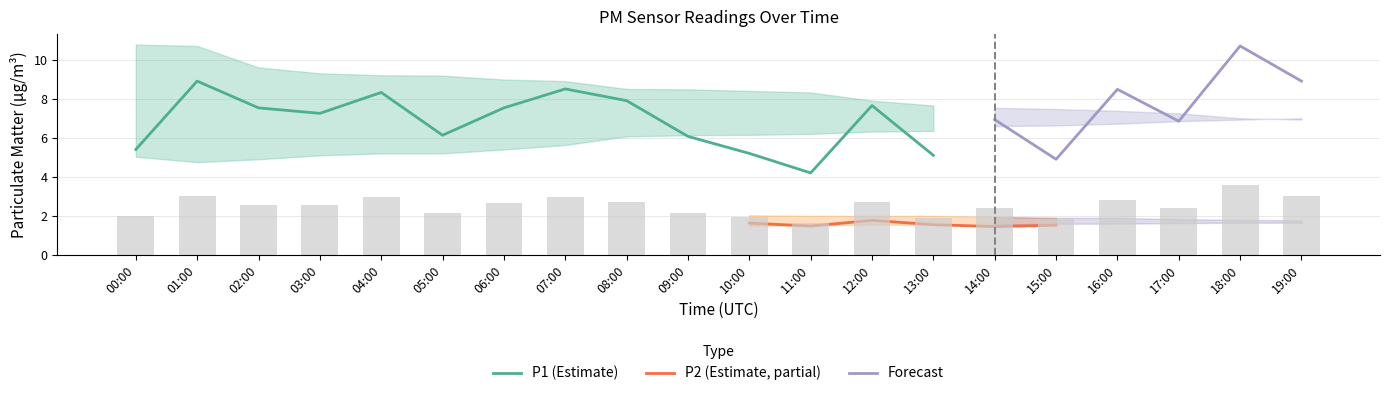

Which category has the lowest value in the P1 (Estimate) series?

11:00